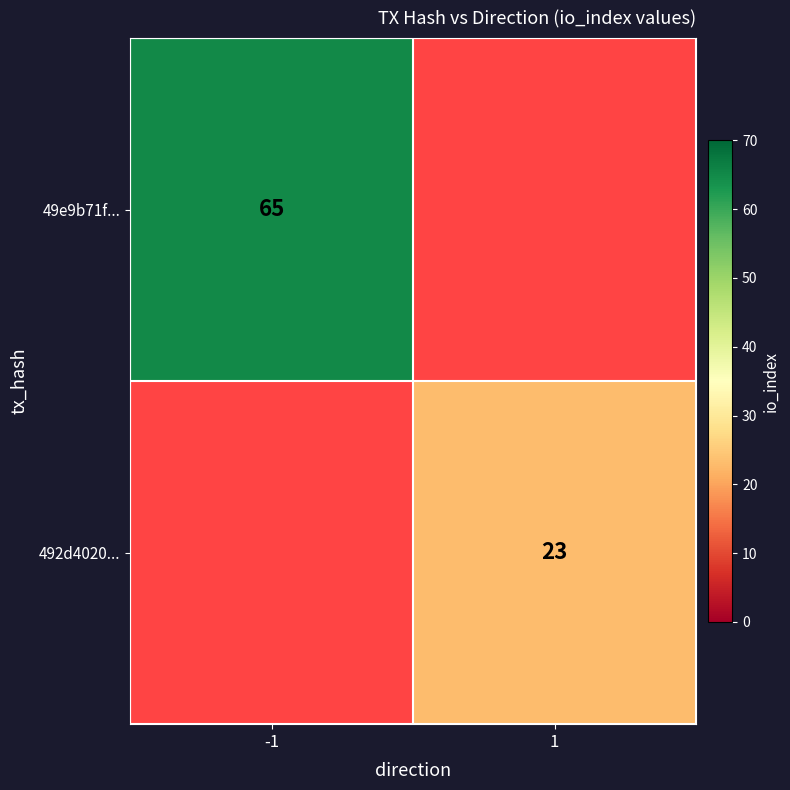

How many distinct data groups are displayed?

2